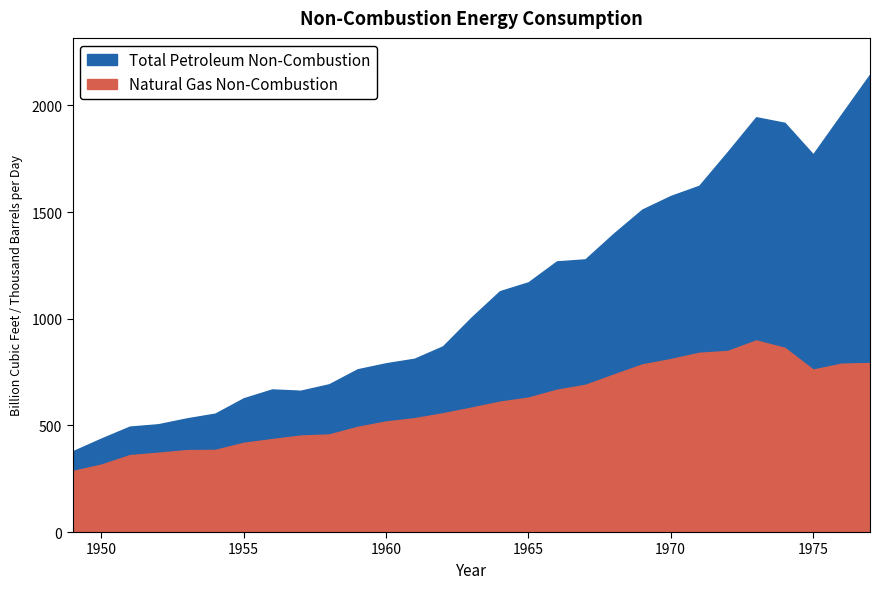

Which series has the largest total across all categories?

Total Petroleum Non-Combustion